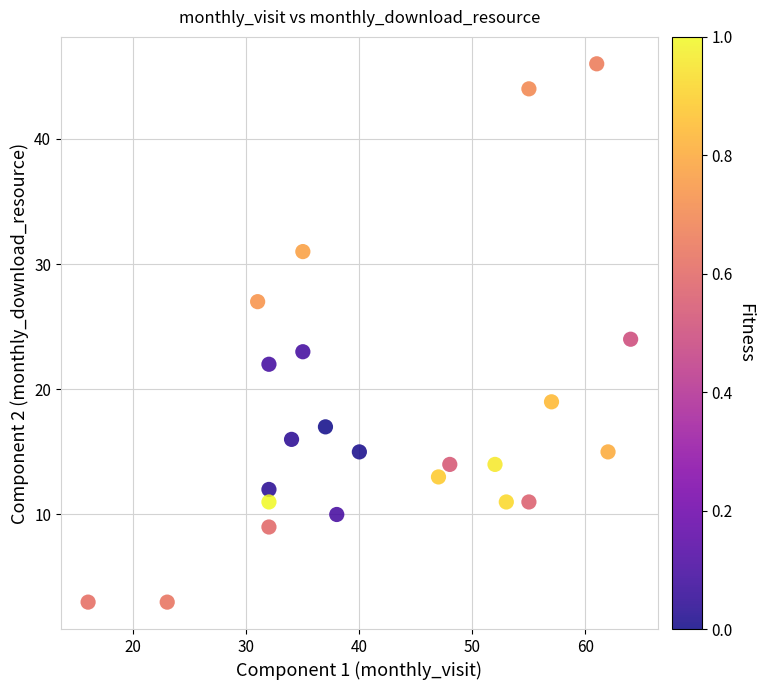

What is the range of X values (max minus min)?

48